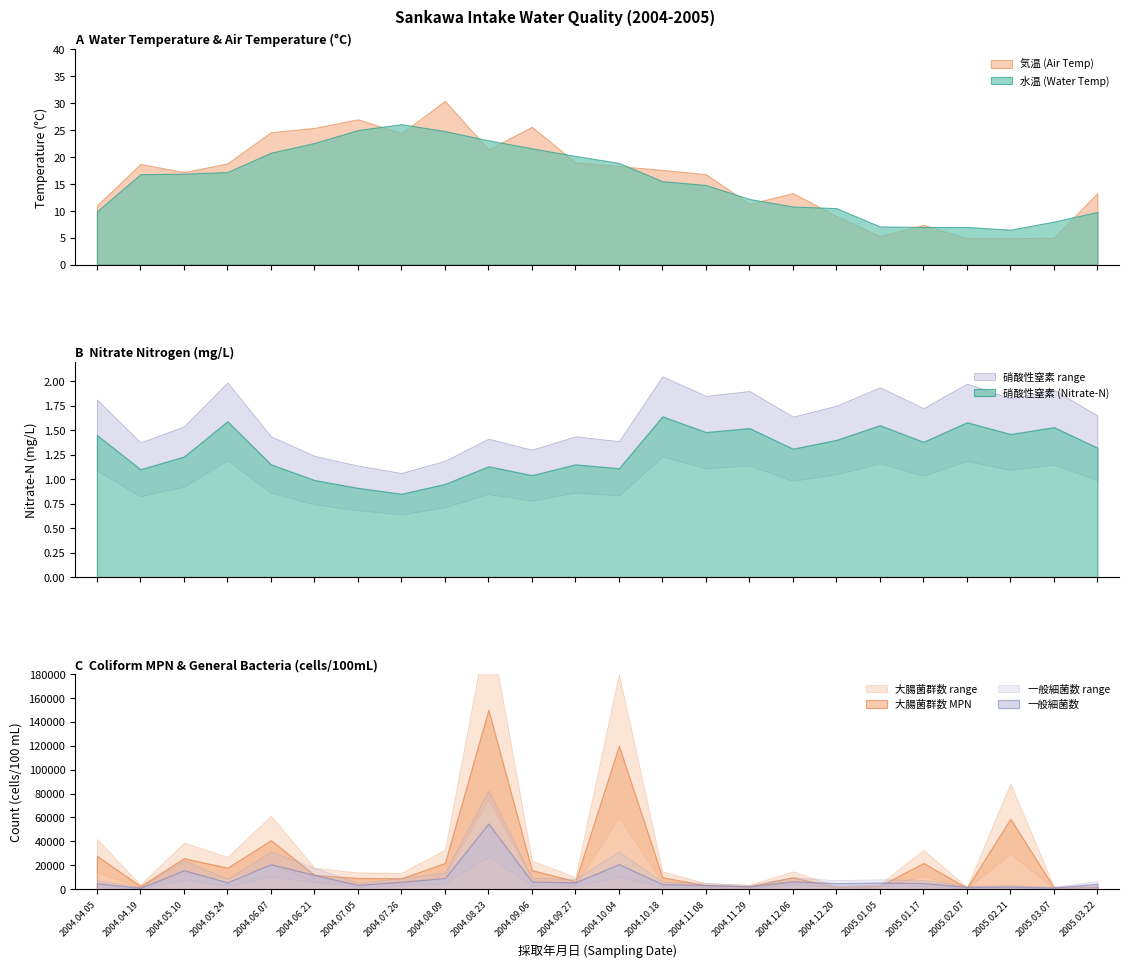

Where does the 水温 series first go above 16?

2004.04.19